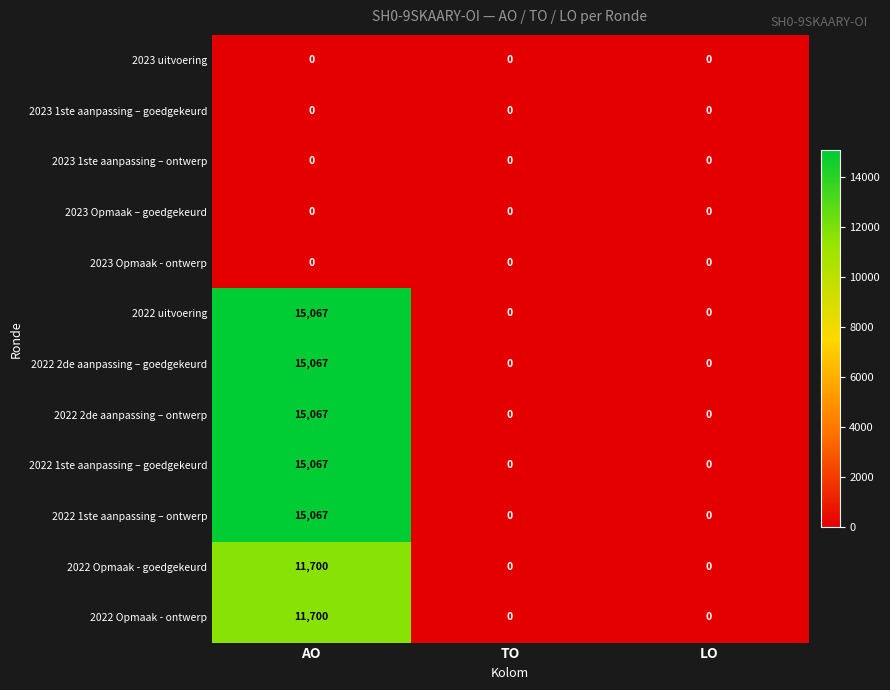

What is the maximum value for 2022 2de aanpassing – goedgekeurd?

15067